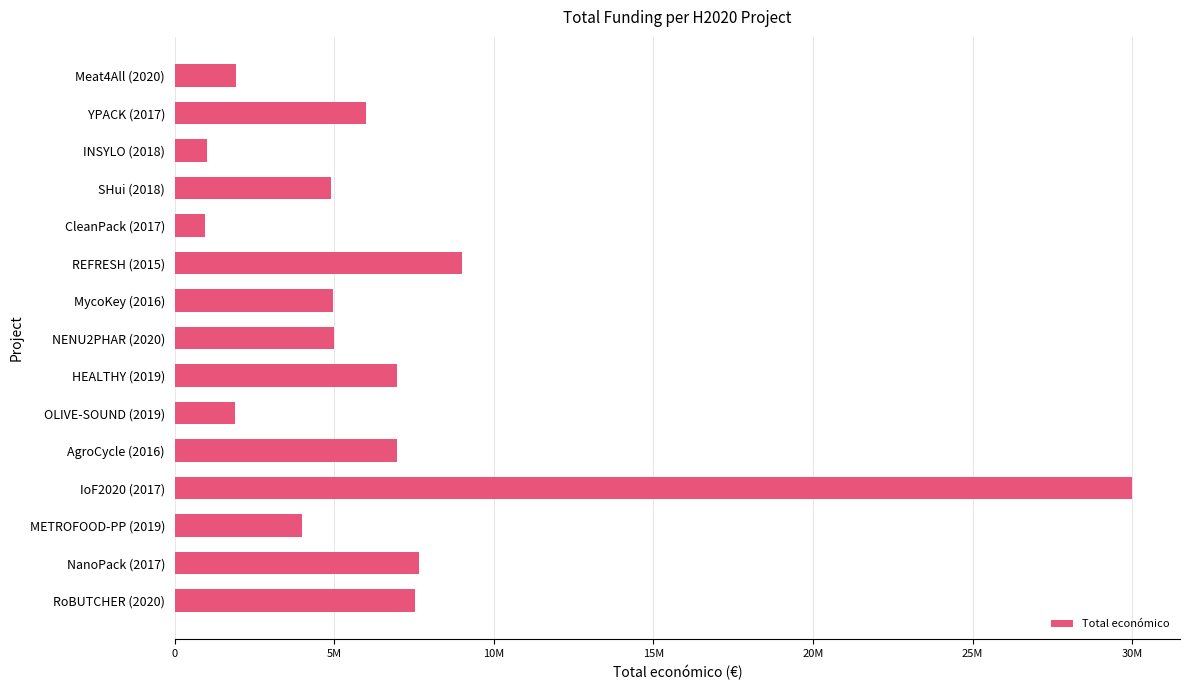

Does the chart contain any negative values?

No